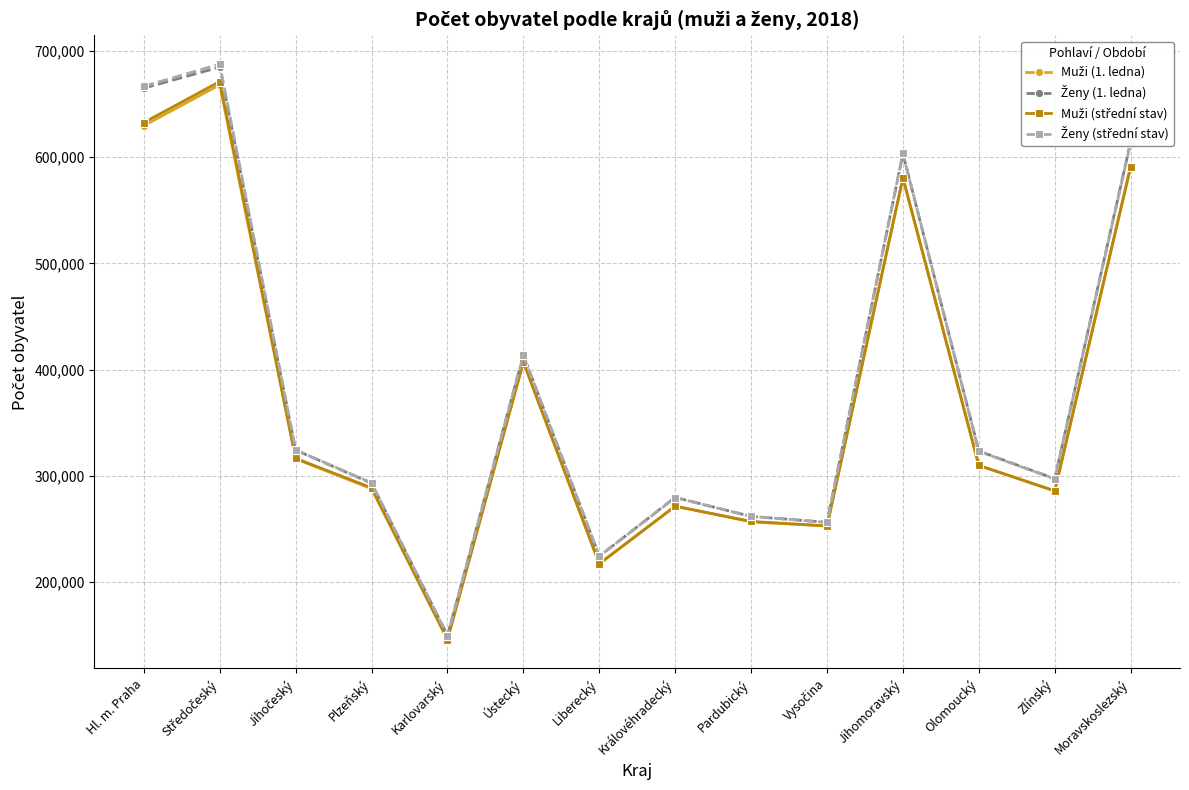

What is the label of the 5th point from the left?

Karlovarský